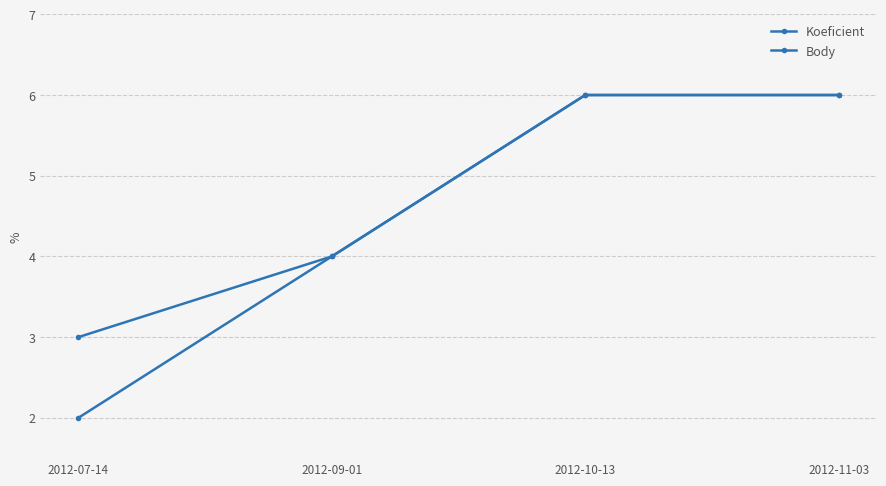

What is the difference between the Koeficient values at 2012-09-01 and 2012-11-03?

2